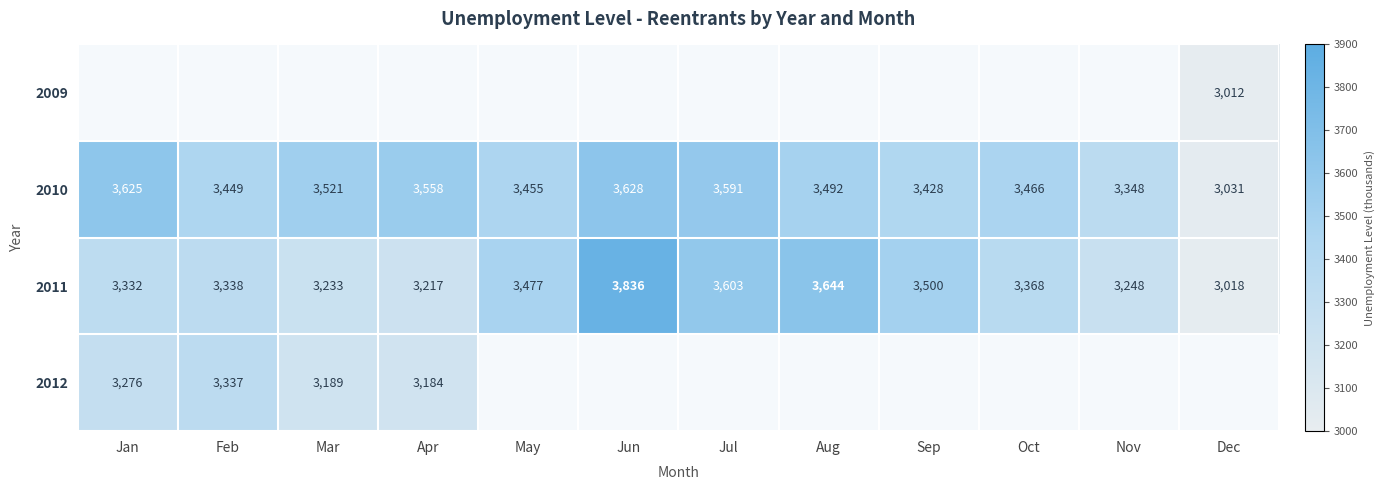

Where is 2011 nearest to the value 3427?

May